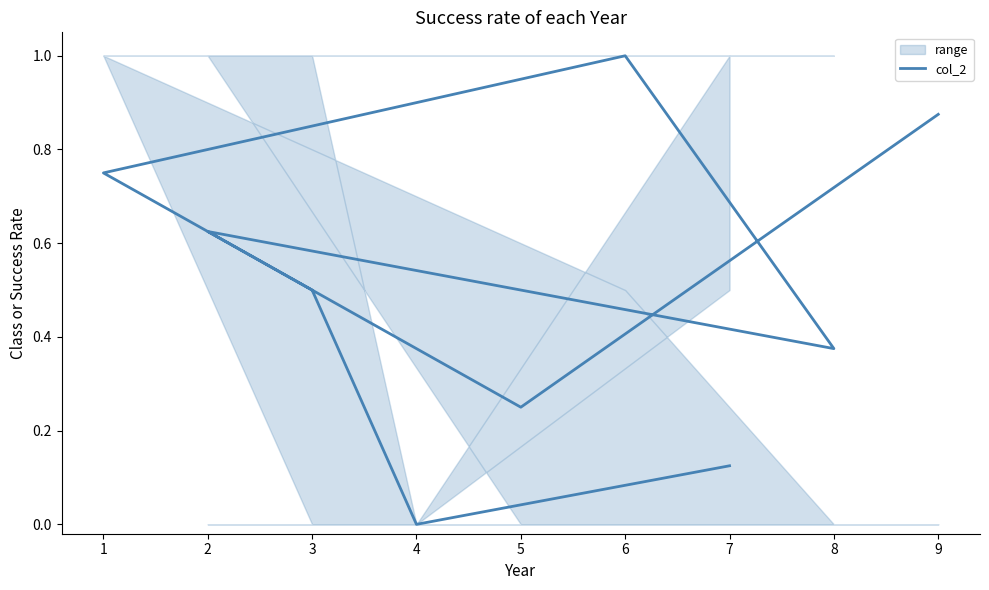

What is the sum of all values?

4.5